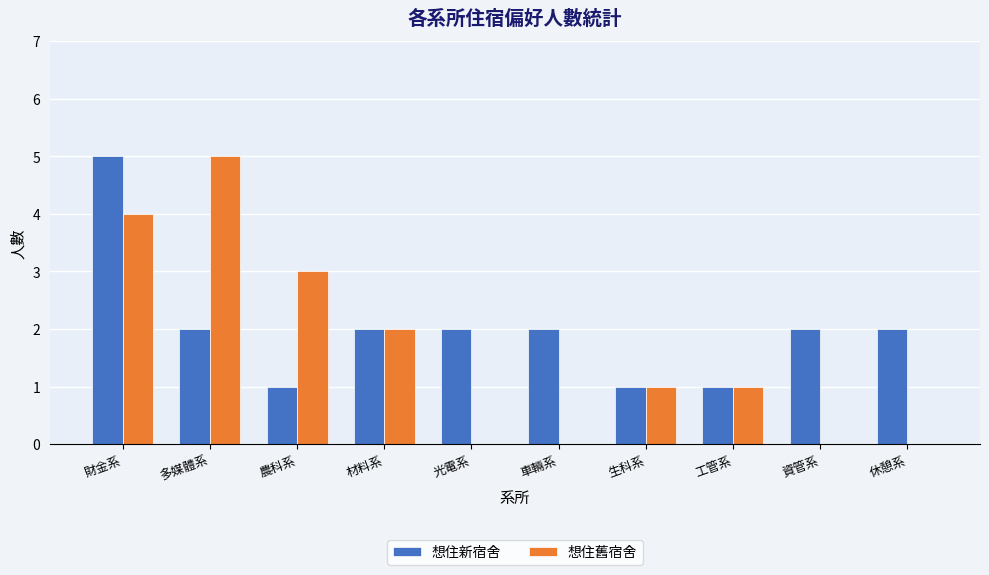

What is the sum of all 想住新宿舍 values?

20